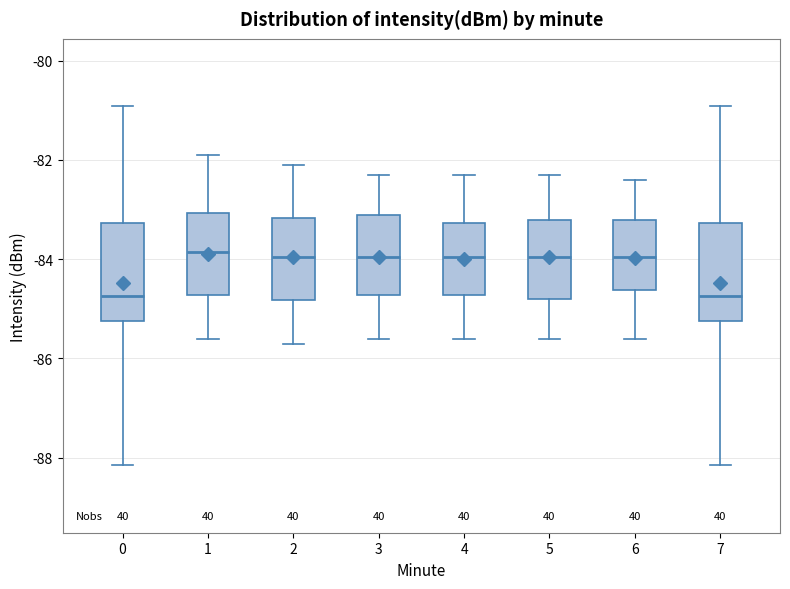

Where is the upper edge of the box at x = 5 on the y-axis? The values are not printed on the chart, so give them approximately, as read against the axis.

-83.2